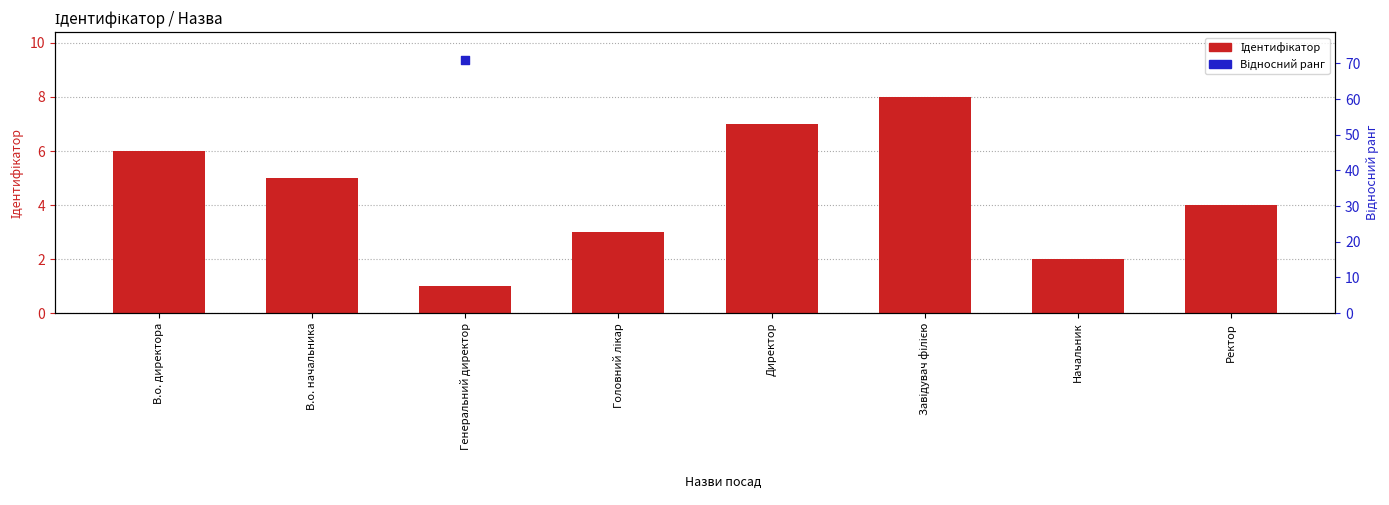

Which series contains the highest Y value?

Відносний ранг